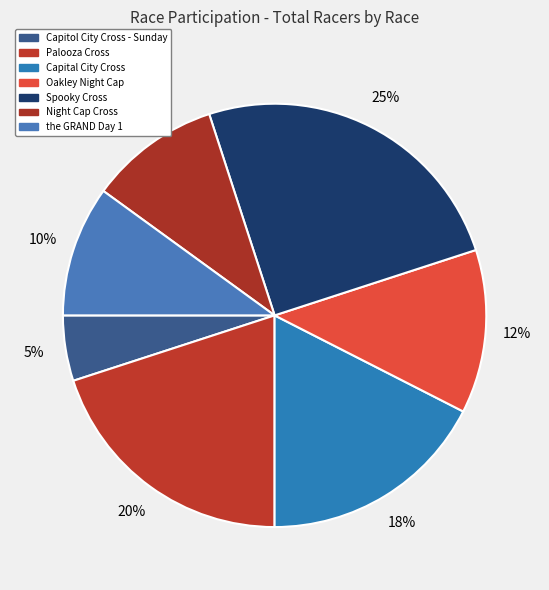

How many slices are in this pie chart?

7